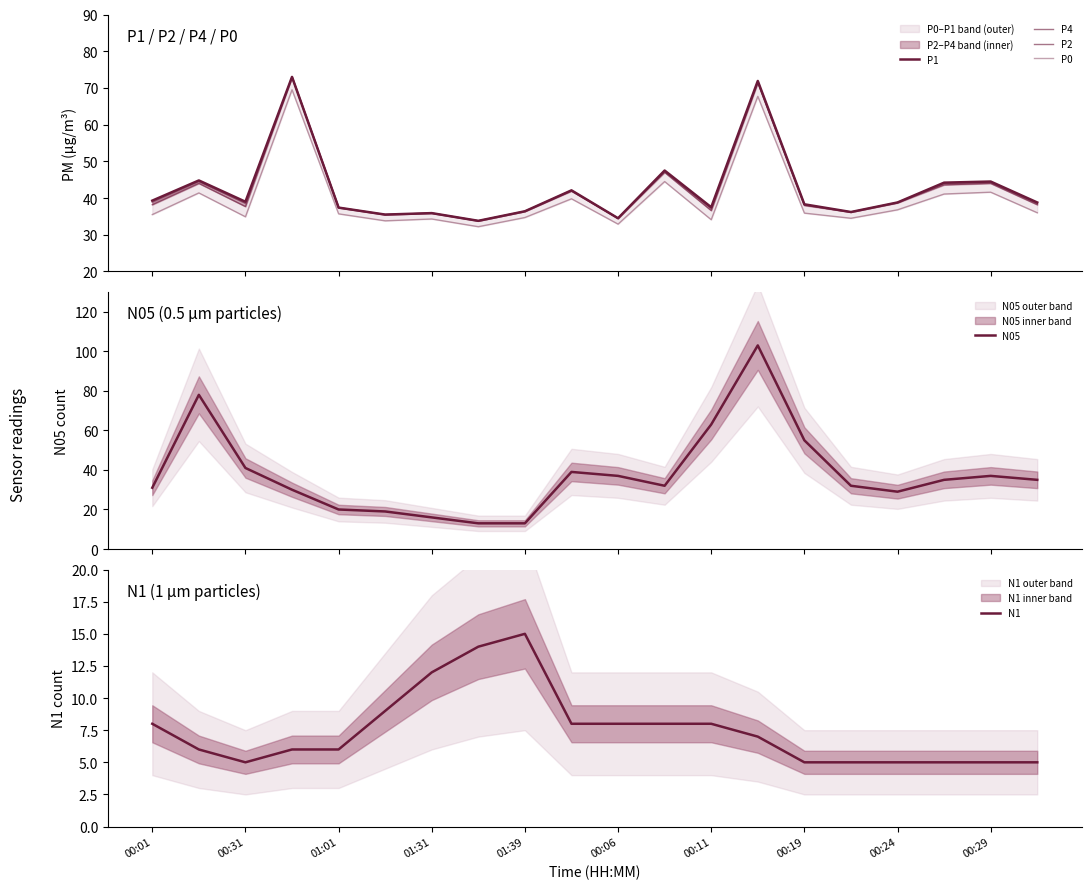

How many values in the P1 series exceed 38?

12